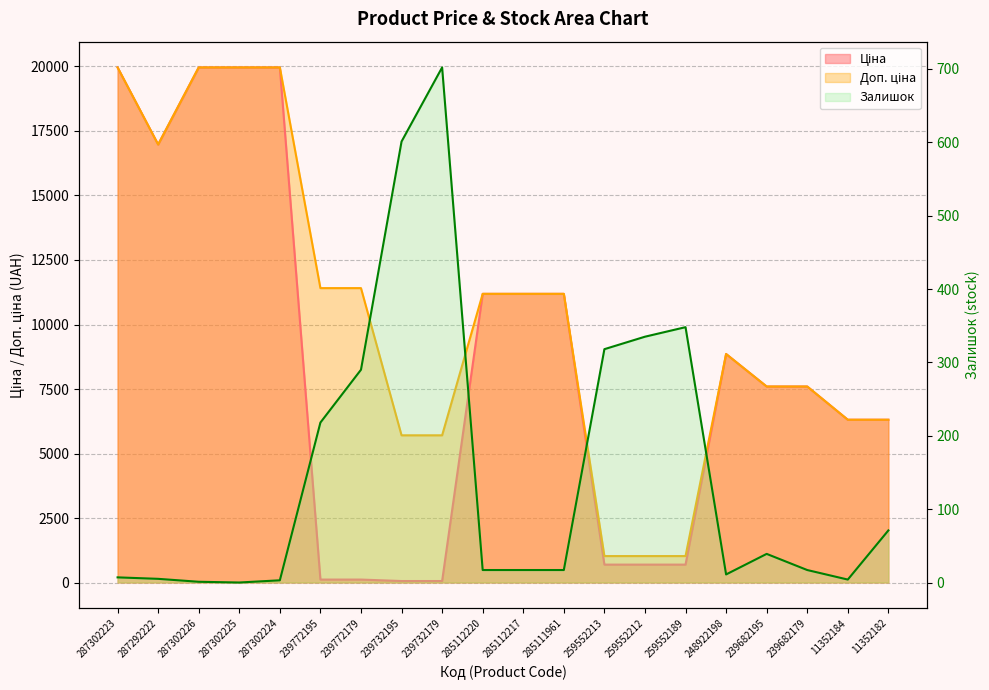

The Ціна series shows 459.6 at 259552189. True or false?

False